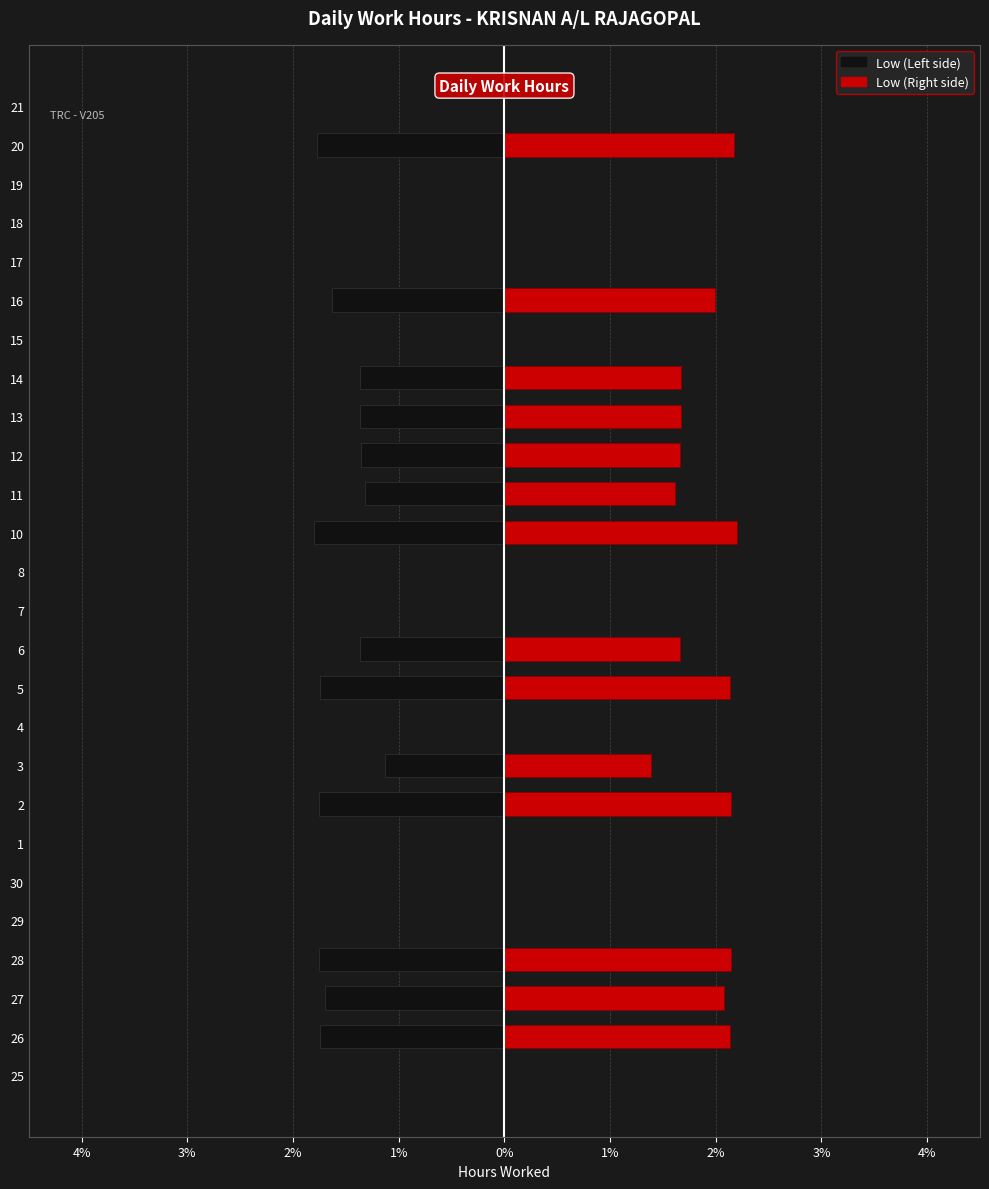

How many bars are there in total?

52